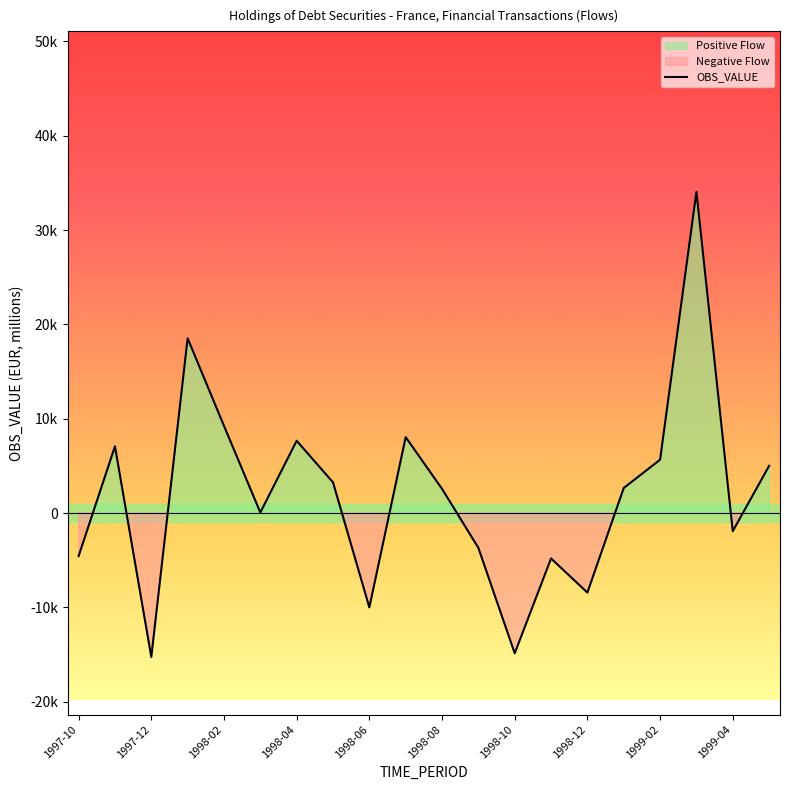

What is the sum of the values at 1999-02 and 1998-11?

852.7